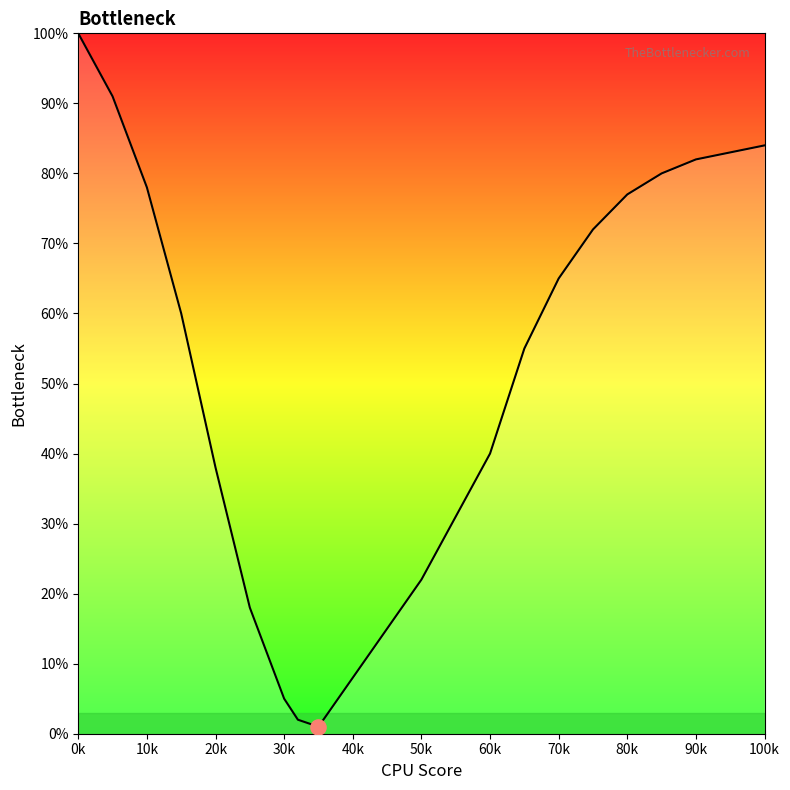

What is the greatest value displayed?

100